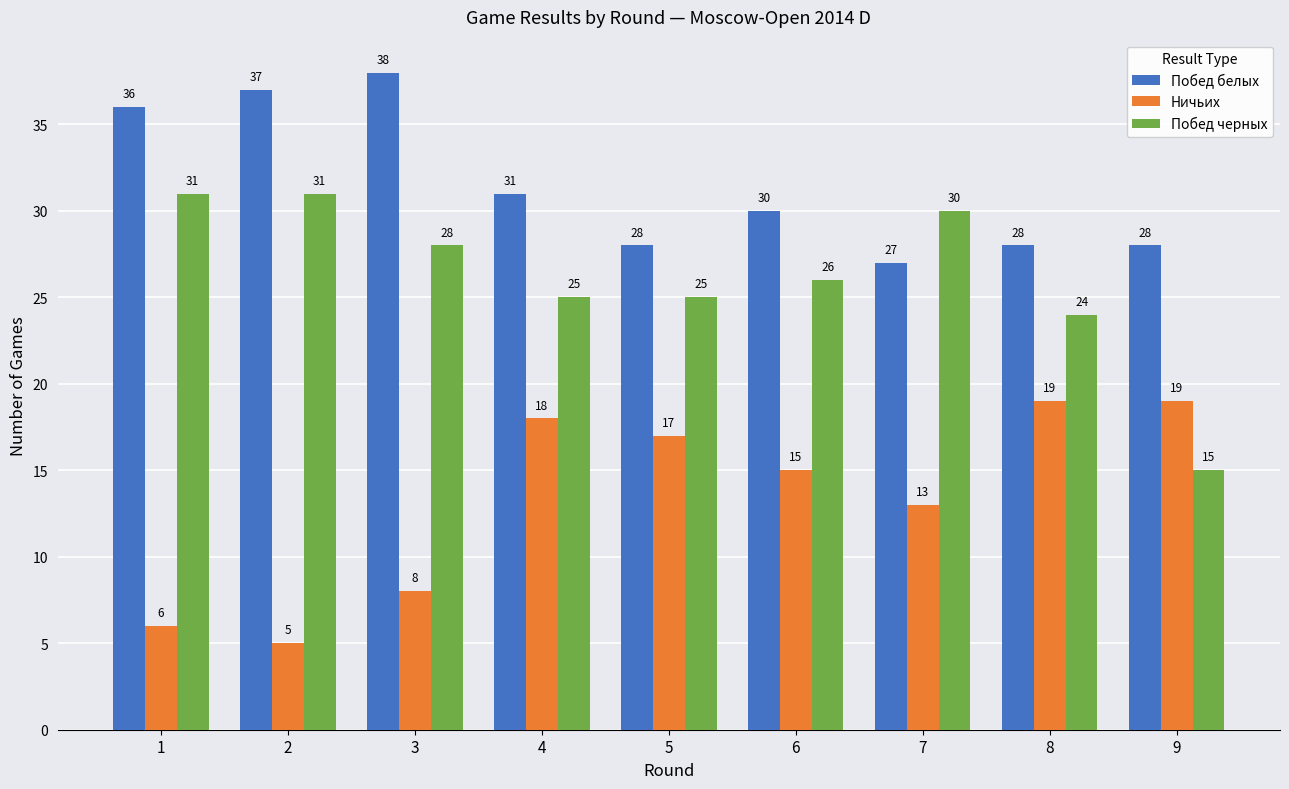

What is the difference between the Ничьих values at 4 and 8?

1